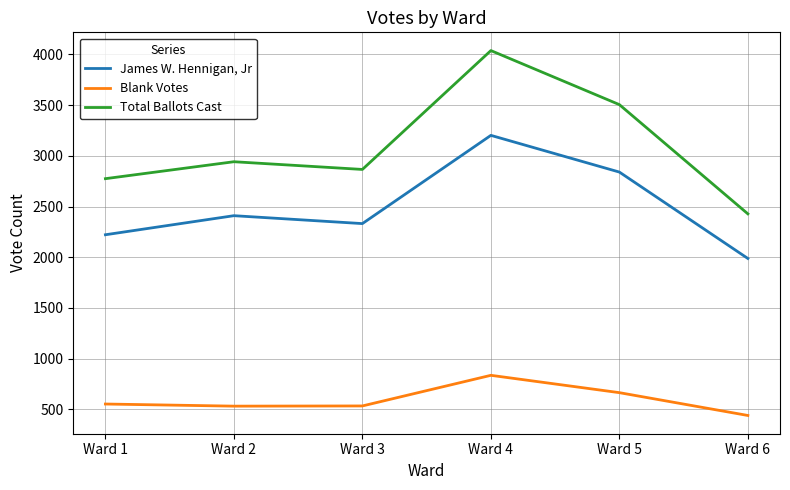

At how many categories does at least one series exceed 3400?

2